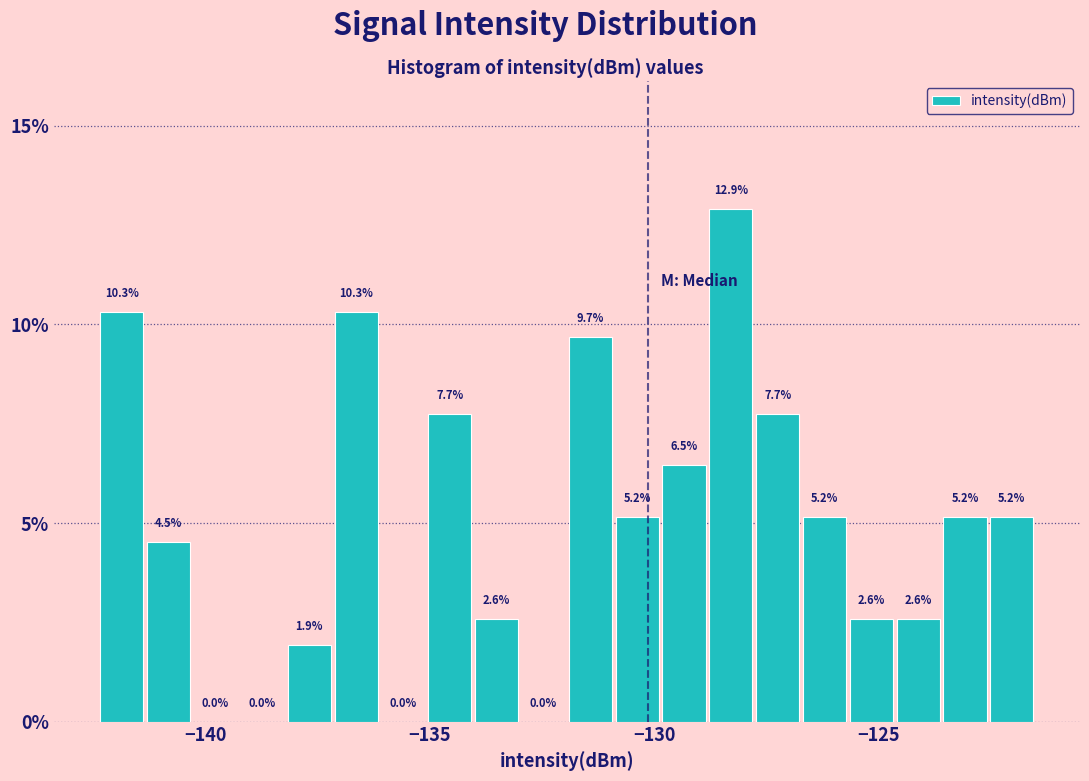

Around what value on the x-axis is the tallest bar? Give the approximate position of its centre, as read against the axis.

-128.5